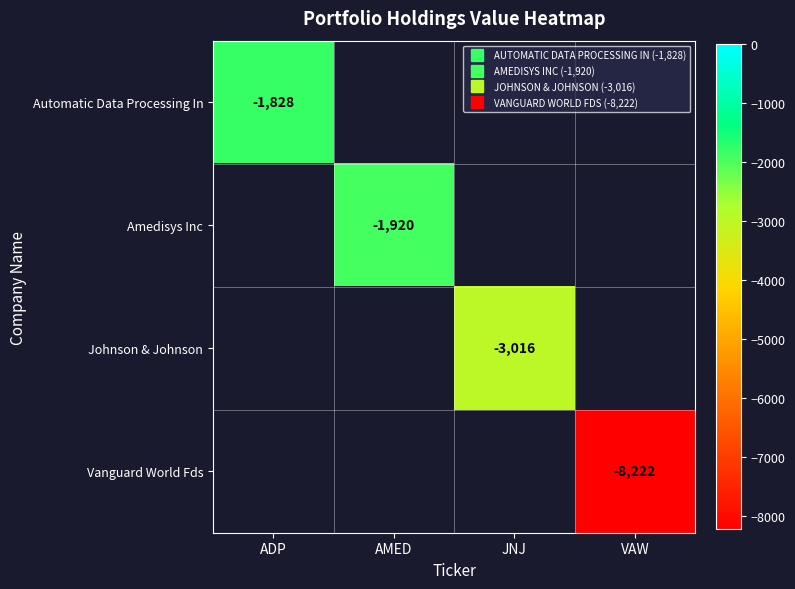

Rank the series by their maximum value, from highest to lowest.

Automatic Data Processing In, Amedisys Inc, Johnson & Johnson, Vanguard World Fds